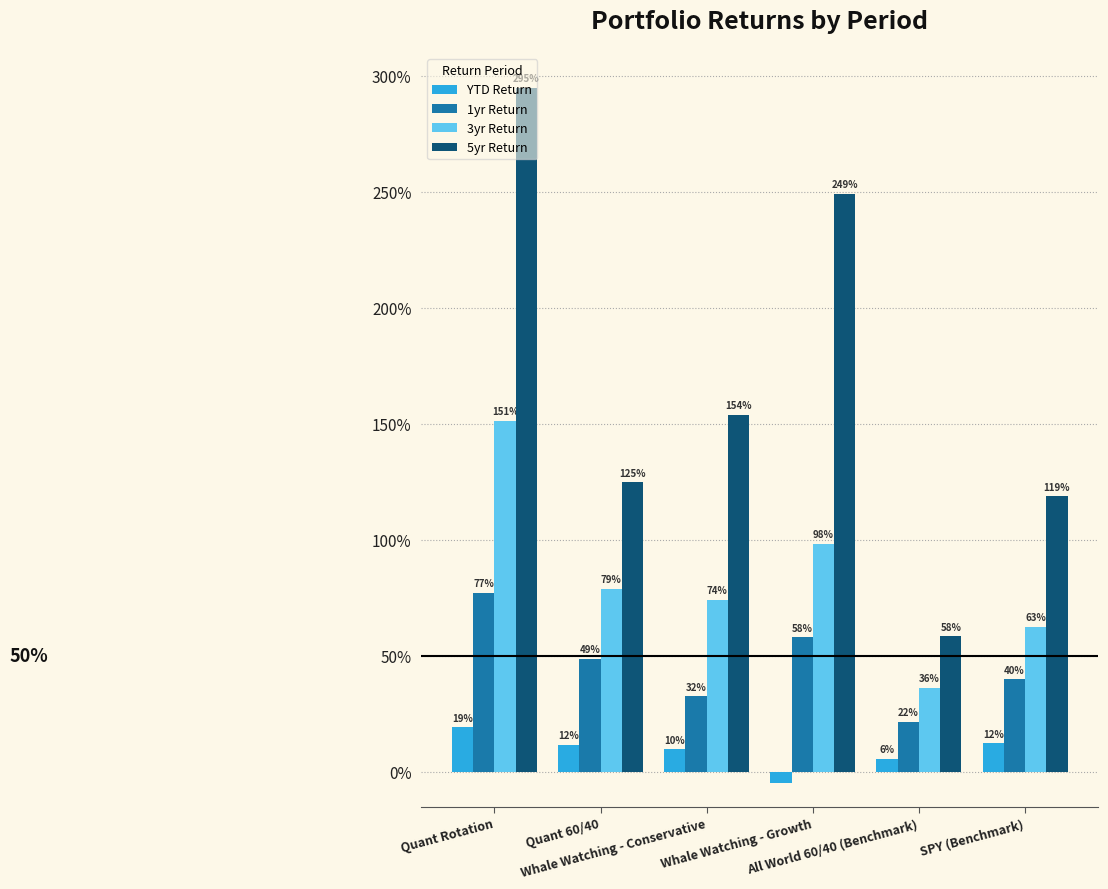

True or false: YTD Return has a value of 0.3 at Quant Rotation.

False